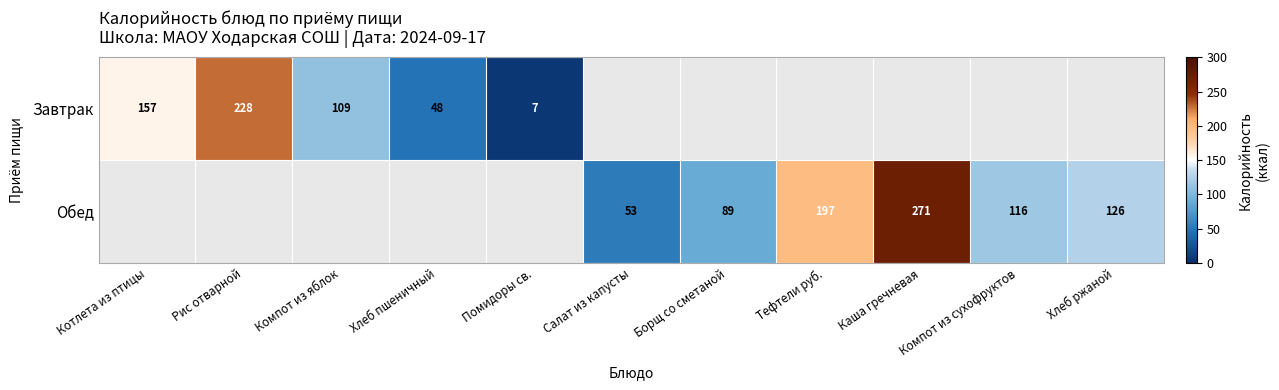

Which label corresponds to the smallest value in the chart?

Помидоры св.